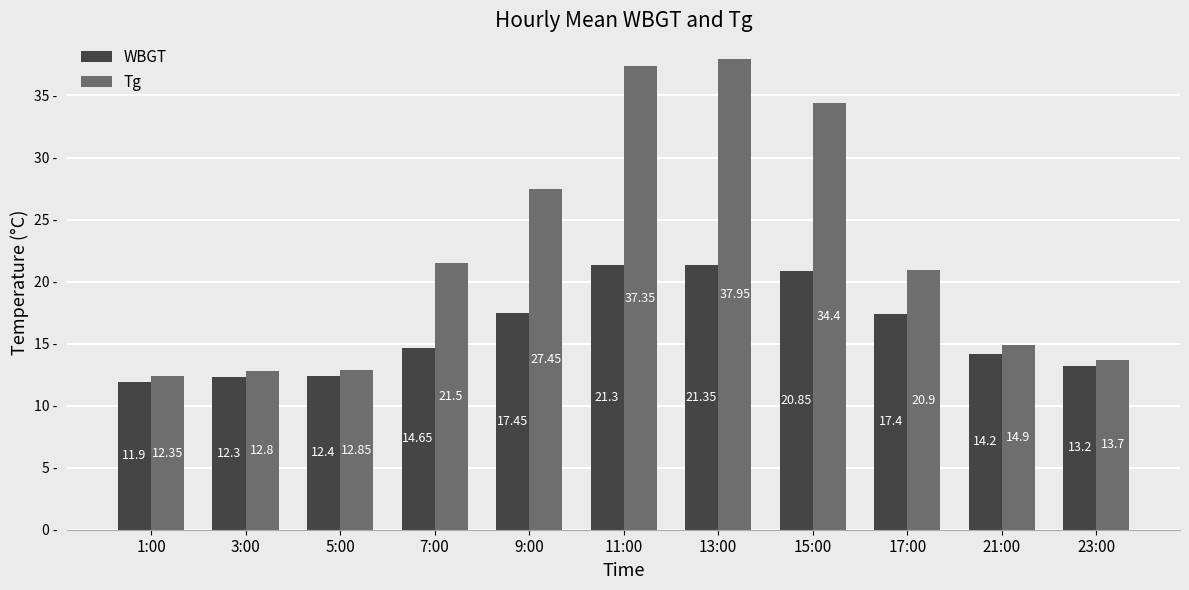

At which category is the sum across all series the highest?

13:00